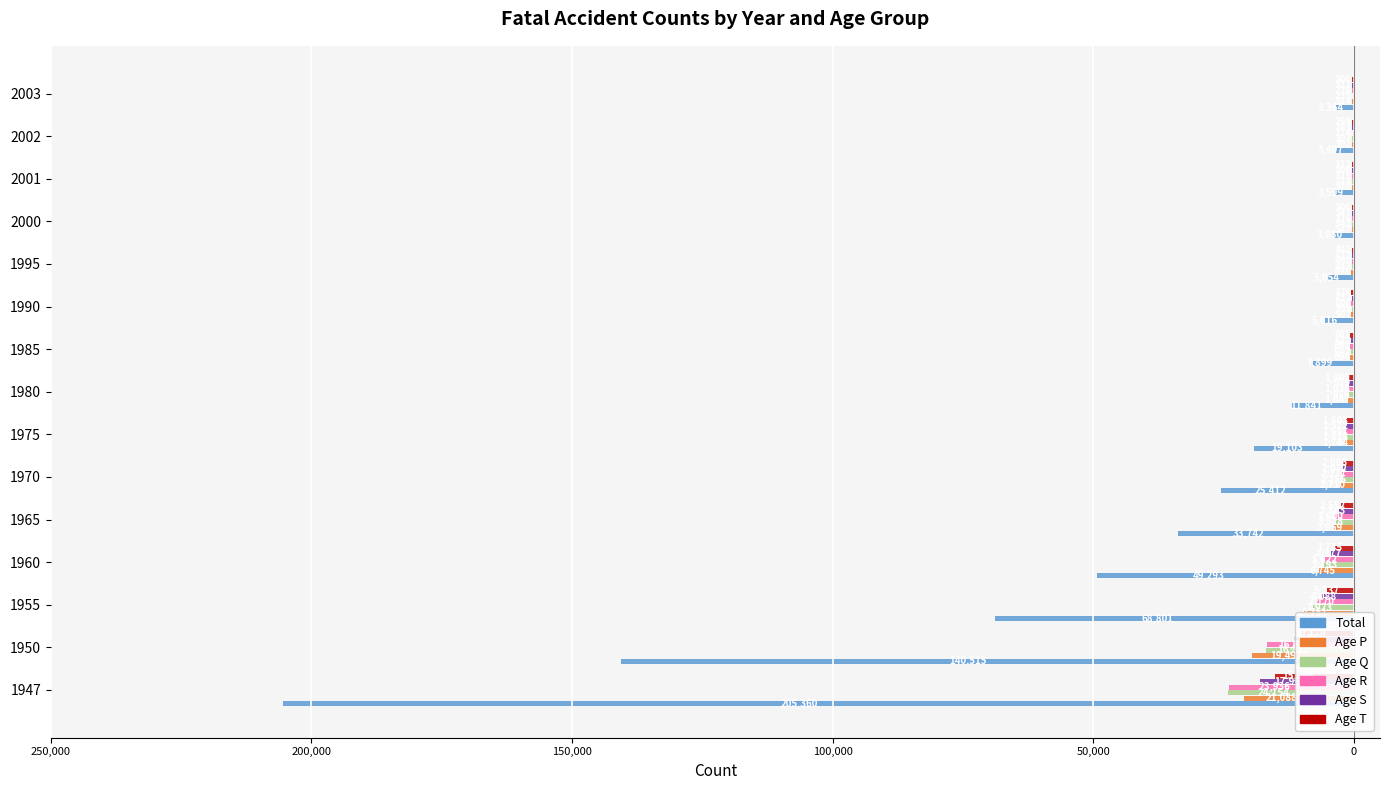

What are all the series names shown in the legend?

Total, Age P, Age Q, Age R, Age S, Age T